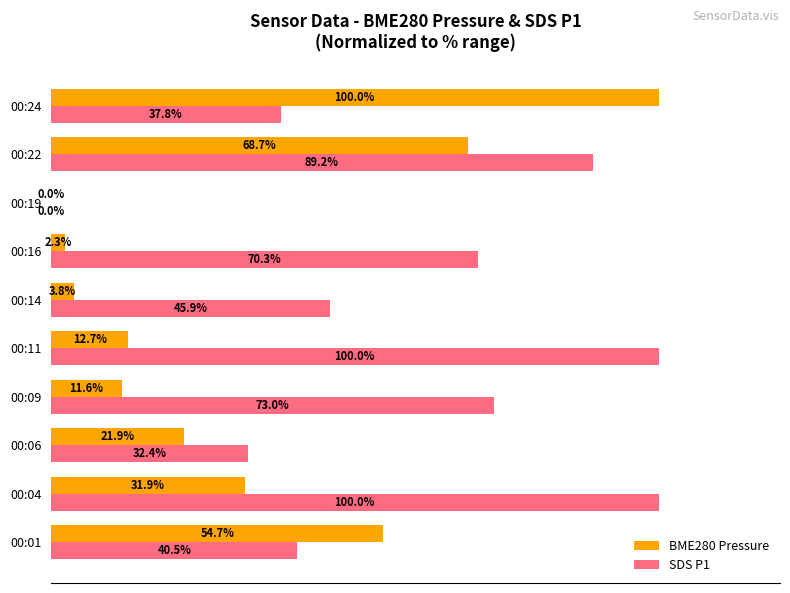

Which series has the largest total across all categories?

SDS P1